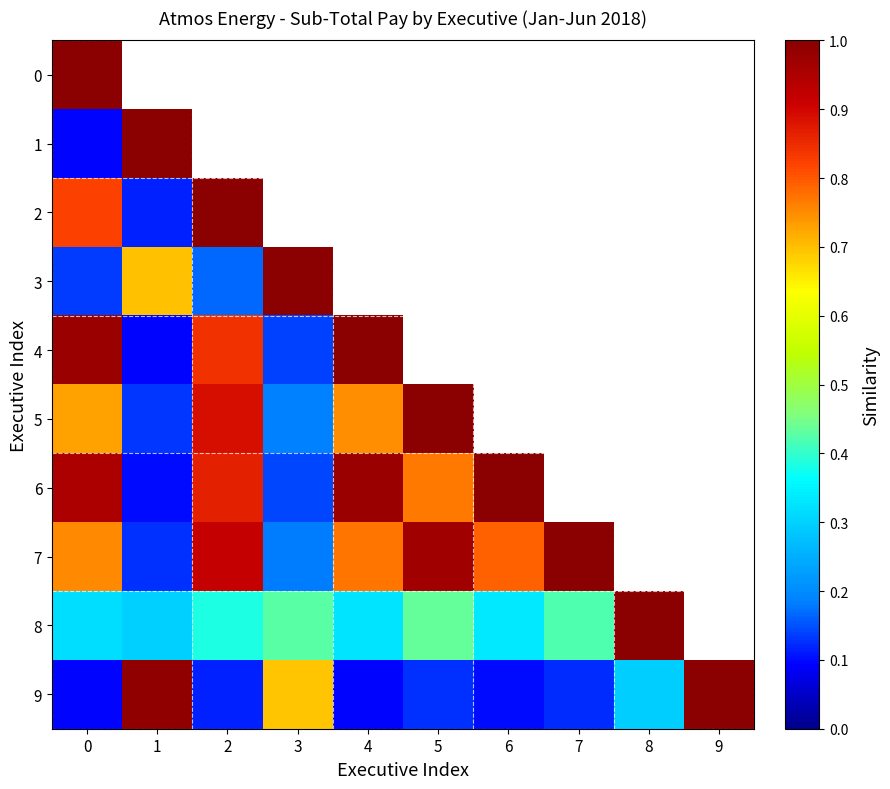

How many values in row_0 are above zero?

1